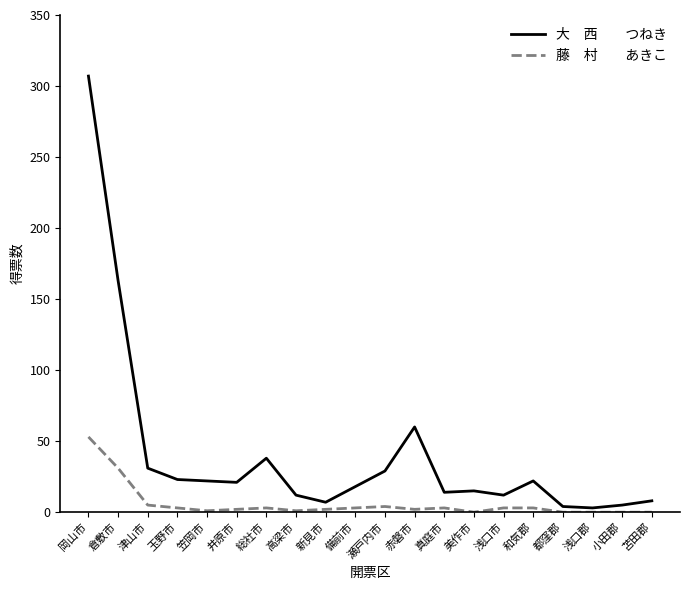

Which label corresponds to the largest value in the chart?

岡山市